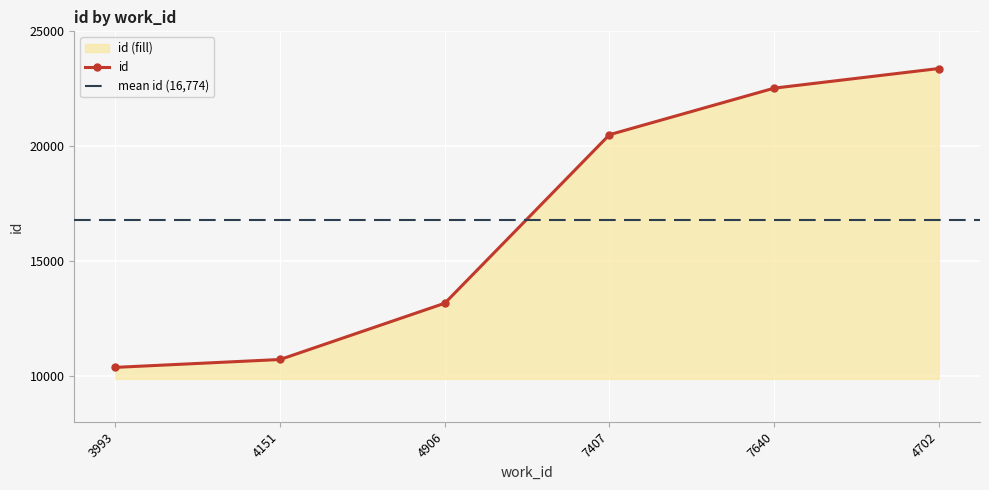

Does the chart display data point markers on the line(s)?

Yes